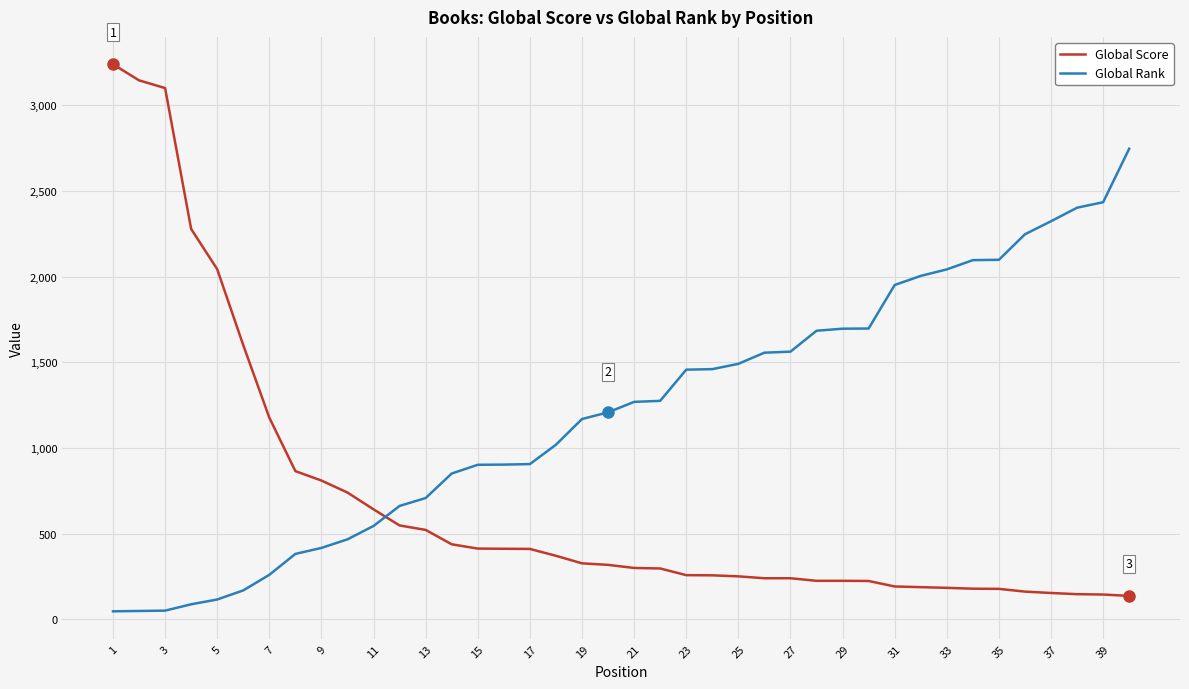

Rank the series by their average value, from highest to lowest.

Global Rank, Global Score